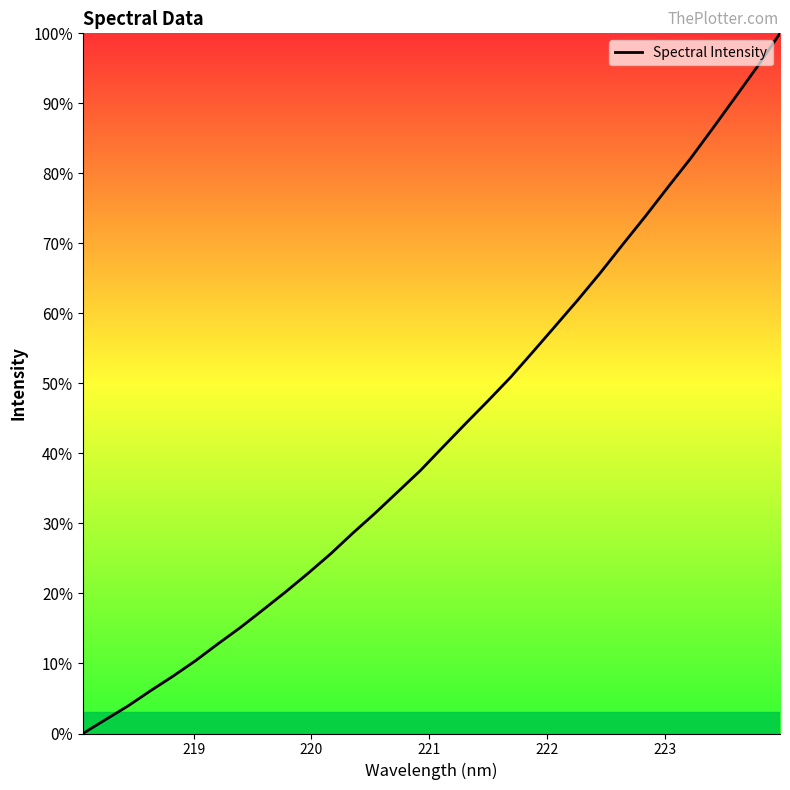

What is the greatest value displayed?

100.0